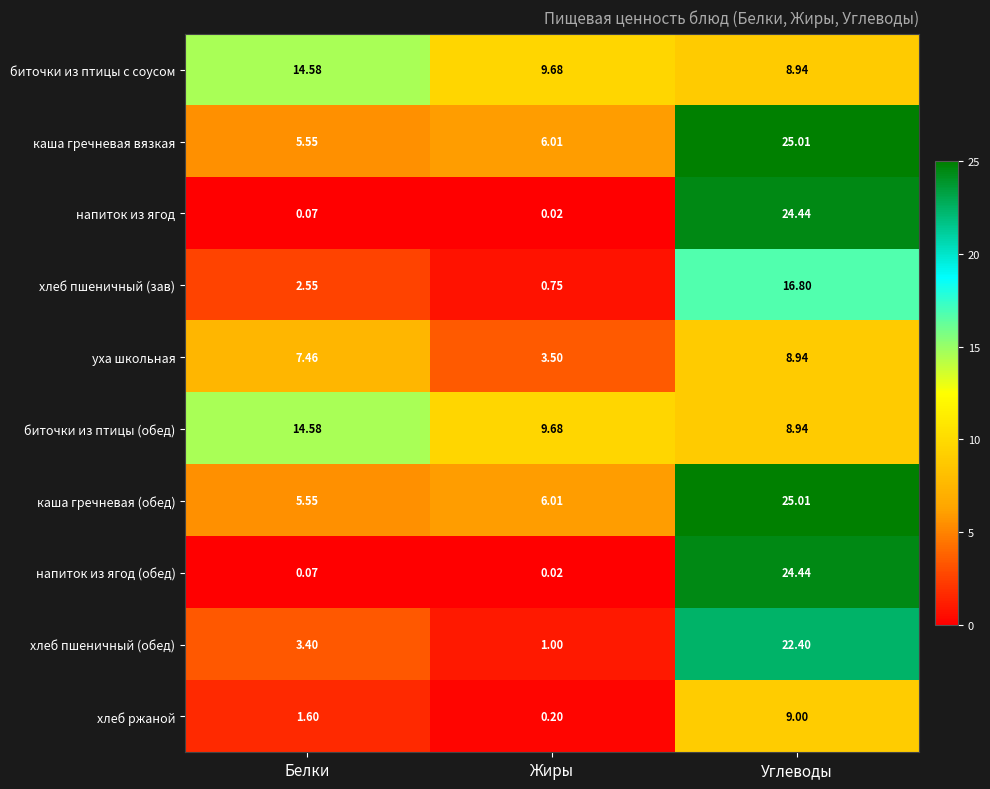

At which label is каша гречневая вязкая closest to 15?

Жиры